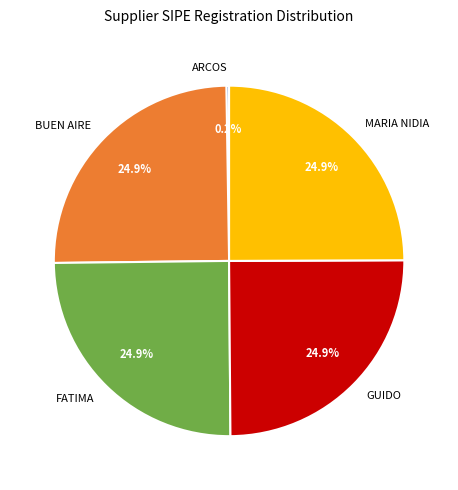

What is the ratio of the value at MARIA NIDIA to the value at GUIDO?

1.0